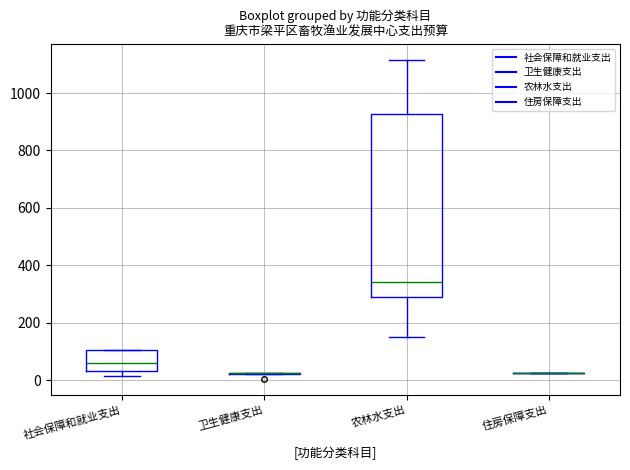

Reading left to right, read every box against the y-axis: the position of its median line, the range the box covers, and the ends of its whiskers. The values are not printed on the chart, so give them approximately, as read against the axis.

社会保障和就业支出: median 60, box 40 to 100, whiskers 20 to 100
卫生健康支出: box collapsed to a line at 20, whiskers 20 to 20
农林水支出: median 340, box 280 to 920, whiskers 160 to 1120
住房保障支出: box collapsed to a line at 20, whiskers 20 to 20